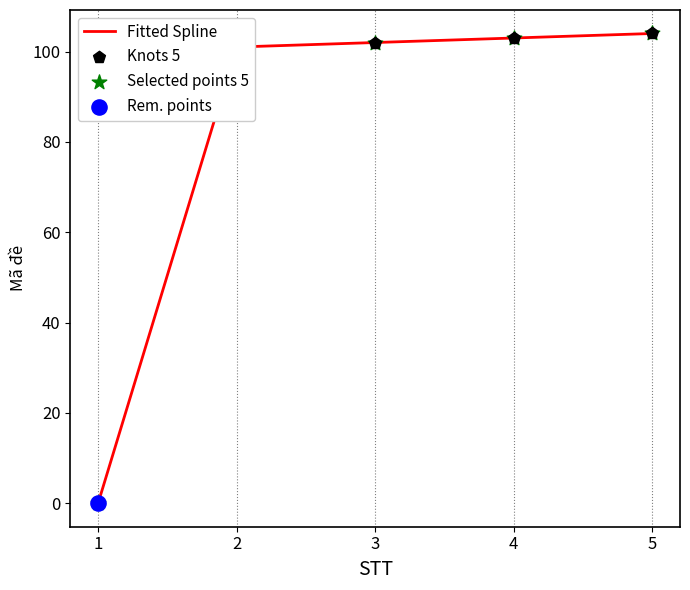

What is the change in value from 2 to 5?

+3